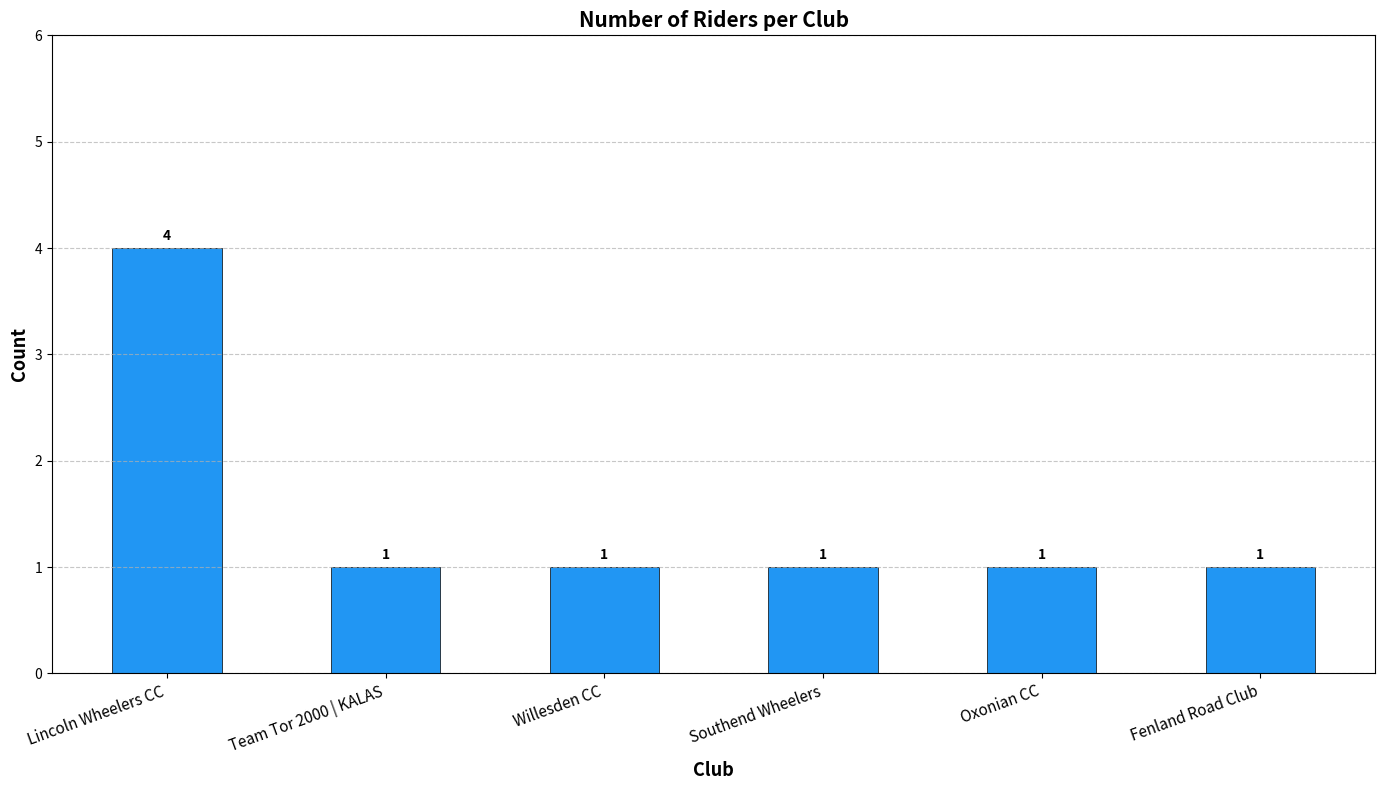

What position from the left is Southend Wheelers?

4